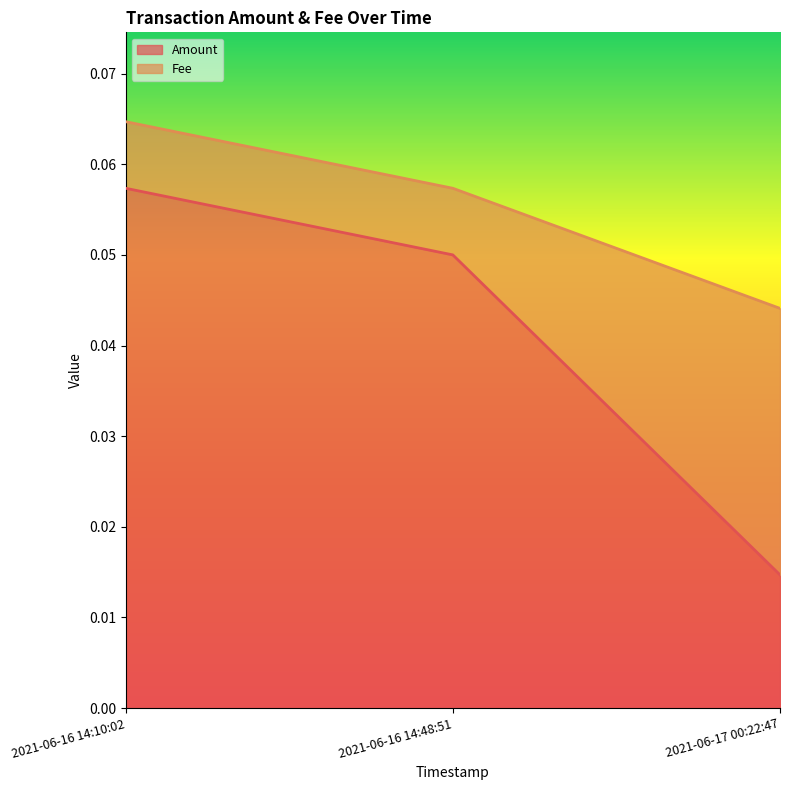

Does the chart display data point markers on the line(s)?

No